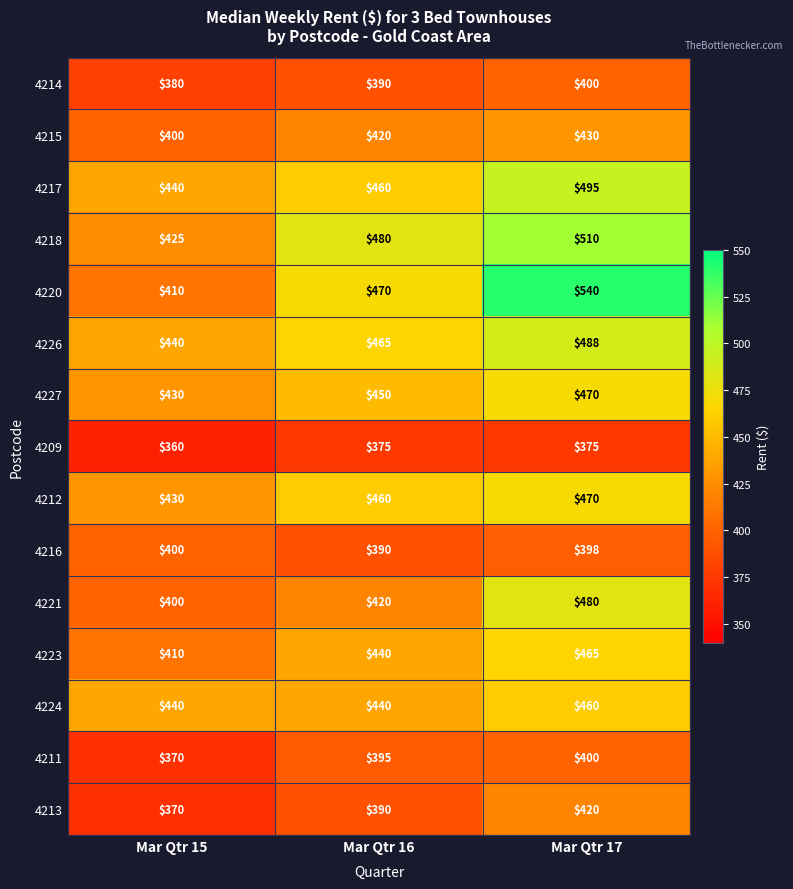

At which category is the sum across all series the highest?

Mar Qtr 17